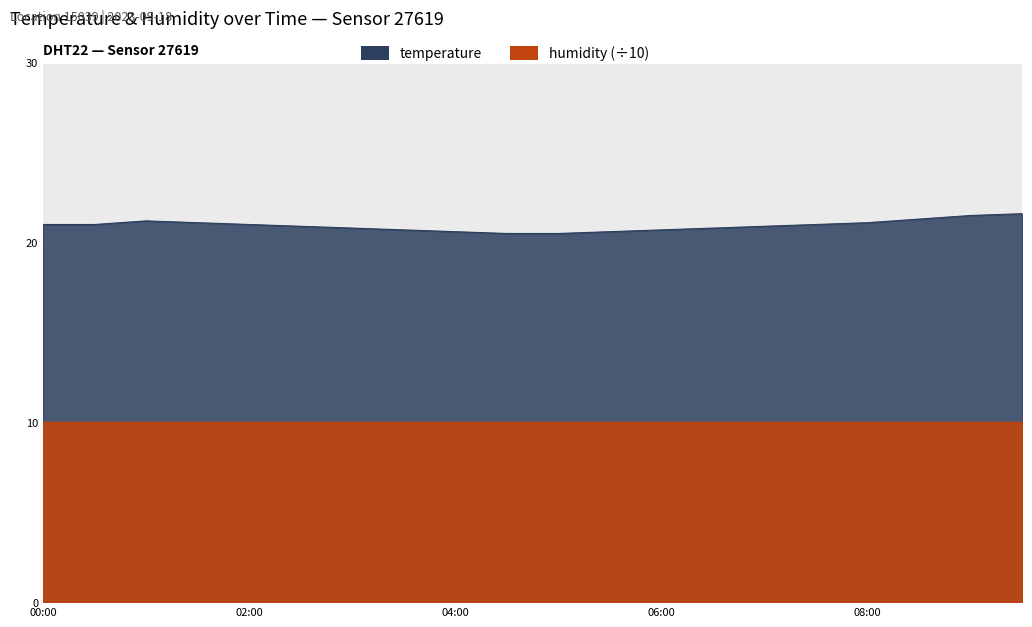

What is the label of the 8th point from the left?

03:30